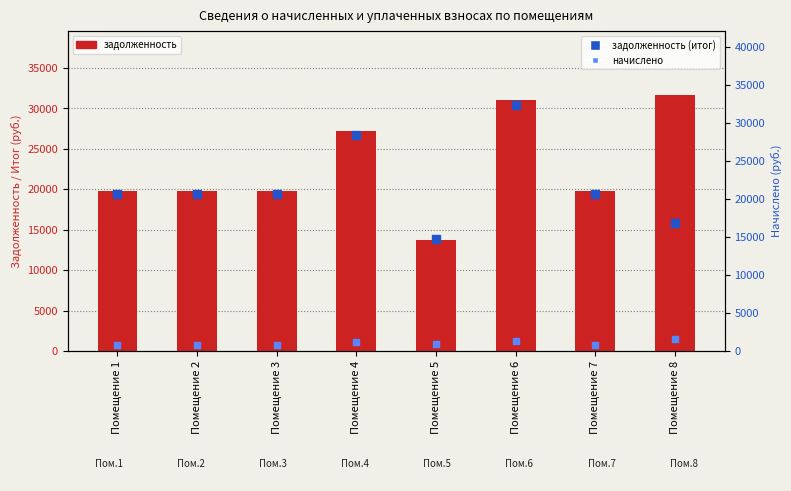

Which series has the largest total across all categories?

задолженность